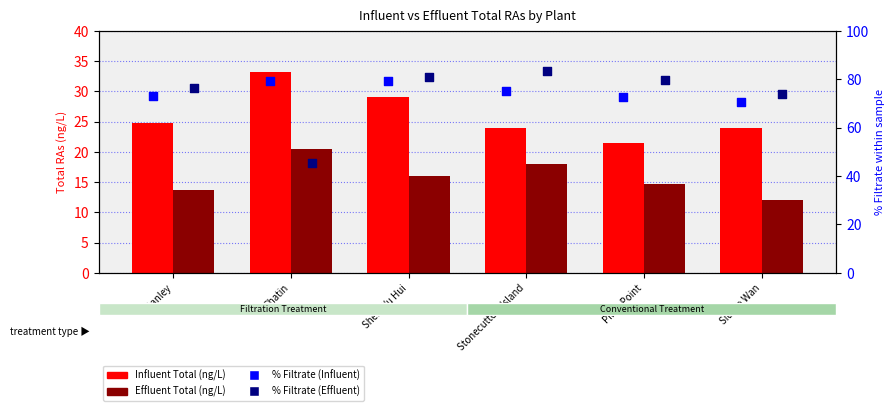

What is the total value across all series at Stanley?

187.7